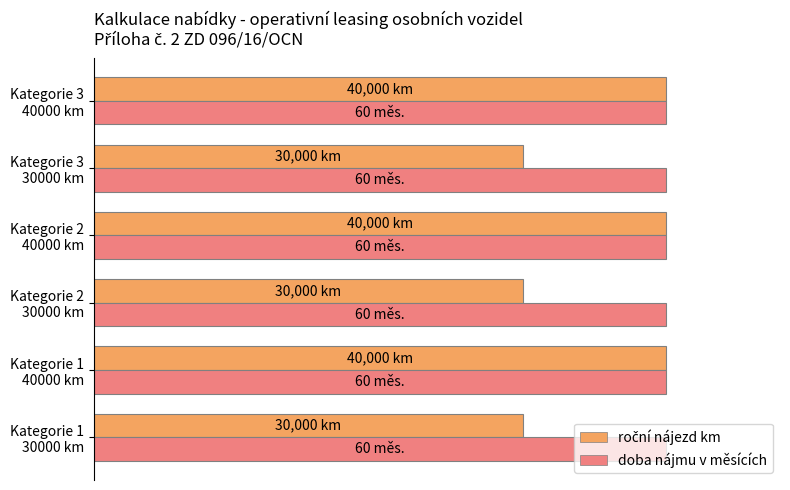

Which series has the largest range (max minus min)?

roční nájezd km